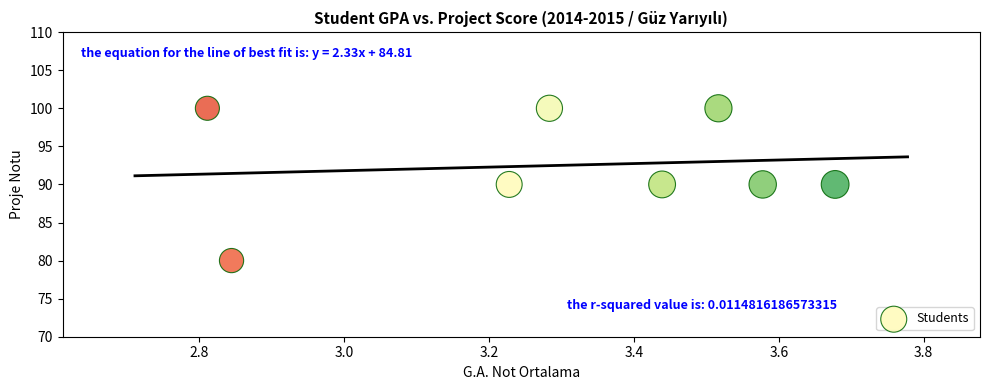

What is the range of Y values (max minus min)?

20